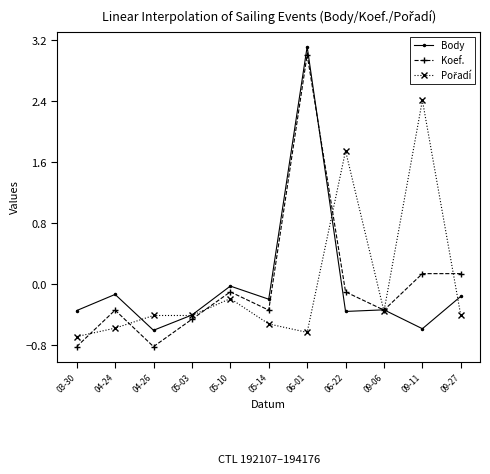

The Koef. series shows 2.1 at 06-01. True or false?

False